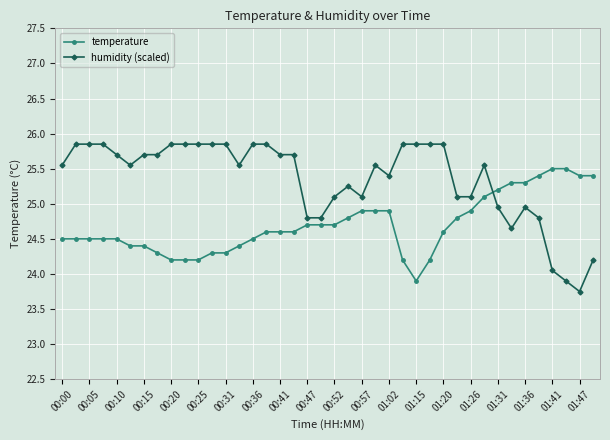

Rank the series by their average value, from highest to lowest.

humidity (scaled), temperature